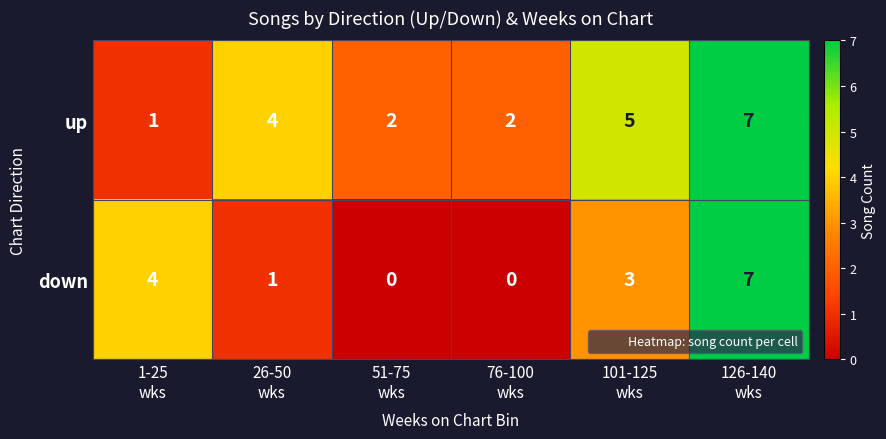

Reading right to left, extract all data points from this chart.

up: 7	5	2	2	4	1
down: 7	3	0	0	1	4